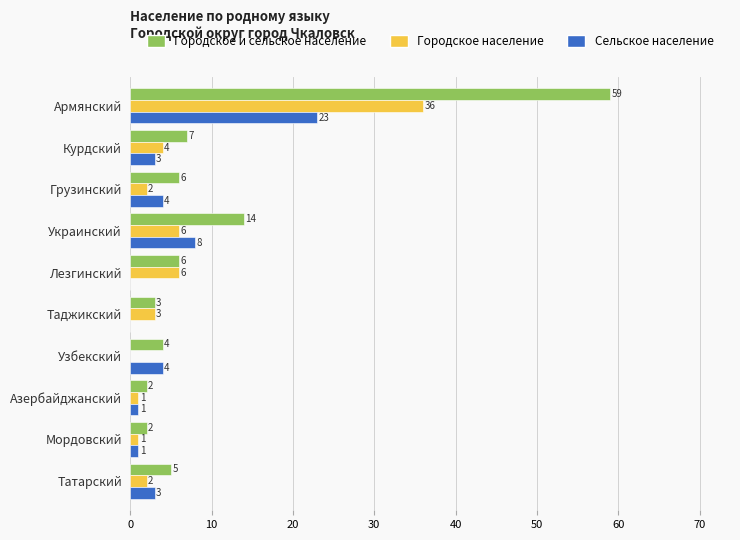

What is the maximum value for Городское население?

36